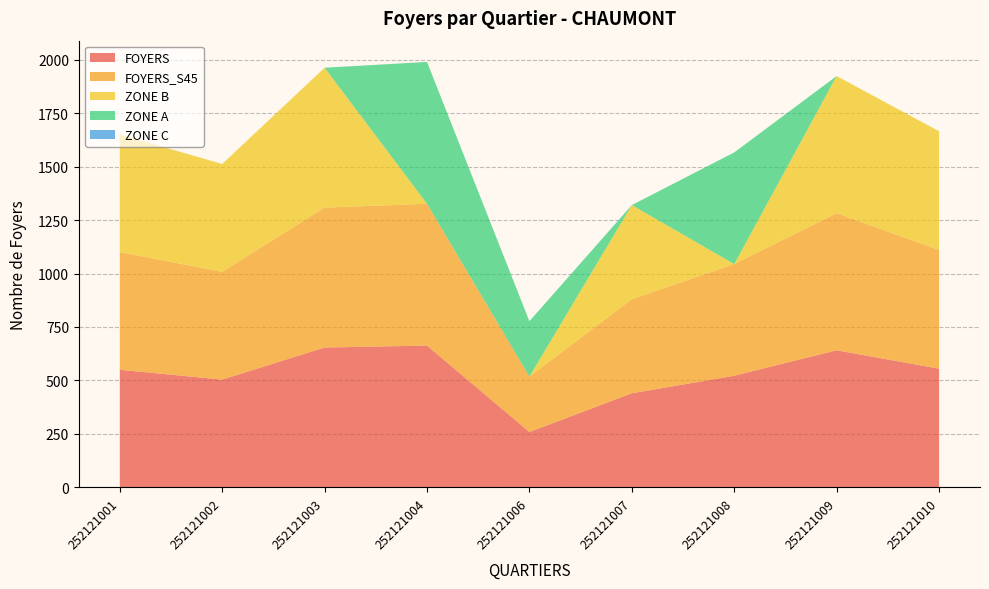

Reading left to right, what are all the values shown in this chart?

ZONE A: 252121001=0	252121002=0	252121003=0	252121004=663	252121006=259	252121007=0	252121008=522	252121009=0	252121010=0
ZONE B: 252121001=550	252121002=504	252121003=654	252121004=0	252121006=0	252121007=440	252121008=0	252121009=641	252121010=555
ZONE C: 252121001=0	252121002=0	252121003=0	252121004=0	252121006=0	252121007=0	252121008=0	252121009=0	252121010=0
FOYERS: 252121001=550	252121002=504	252121003=654	252121004=663	252121006=259	252121007=440	252121008=522	252121009=641	252121010=555
FOYERS_S45: 252121001=550	252121002=504	252121003=654	252121004=663	252121006=259	252121007=440	252121008=522	252121009=641	252121010=555